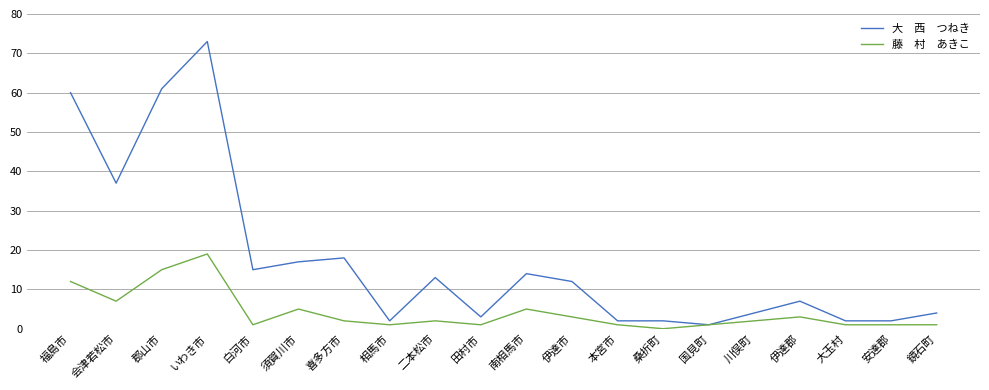

What is the total value across all series at 川俣町?

6